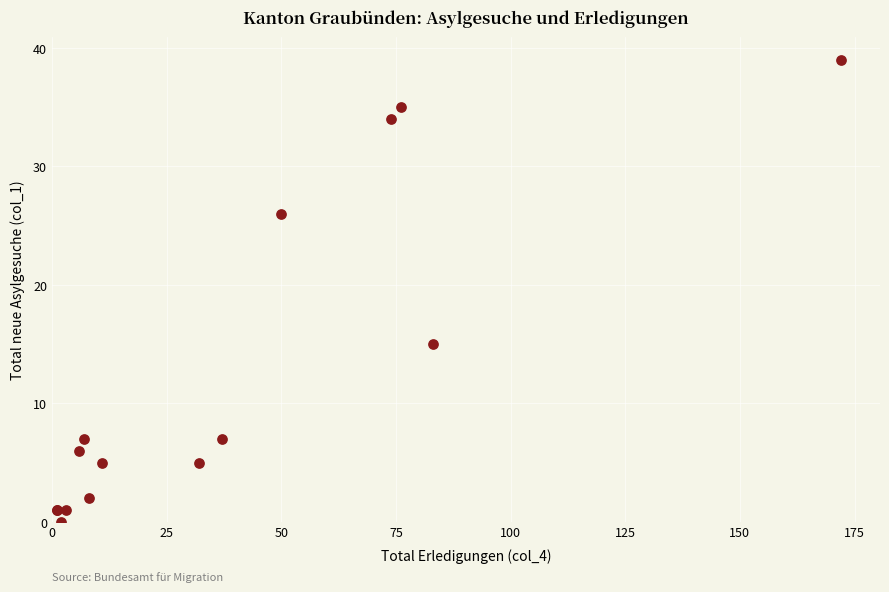

What Y value in the scatter plot is closest to 19?

15